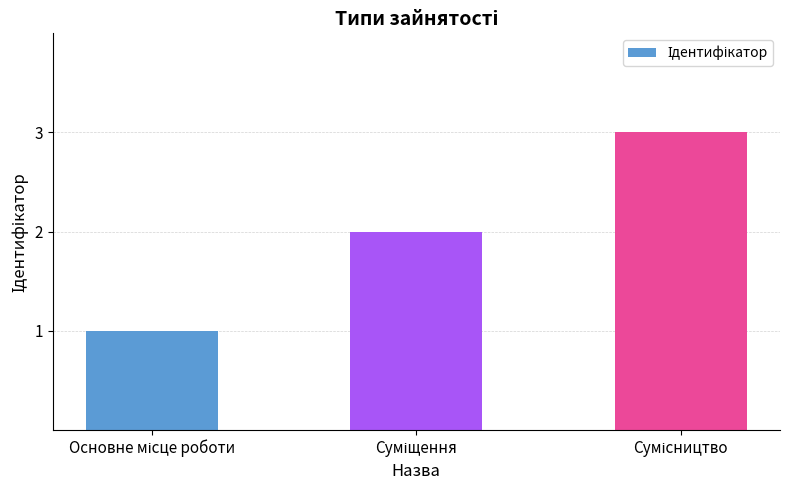

What is the sum of all values?

6